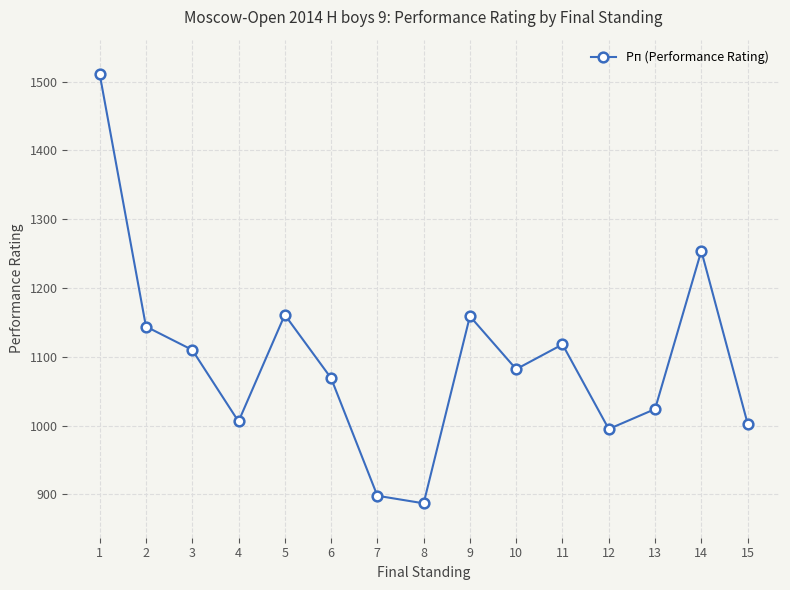

Approximately how many times larger is the value at 6 compared to 14?

0.9